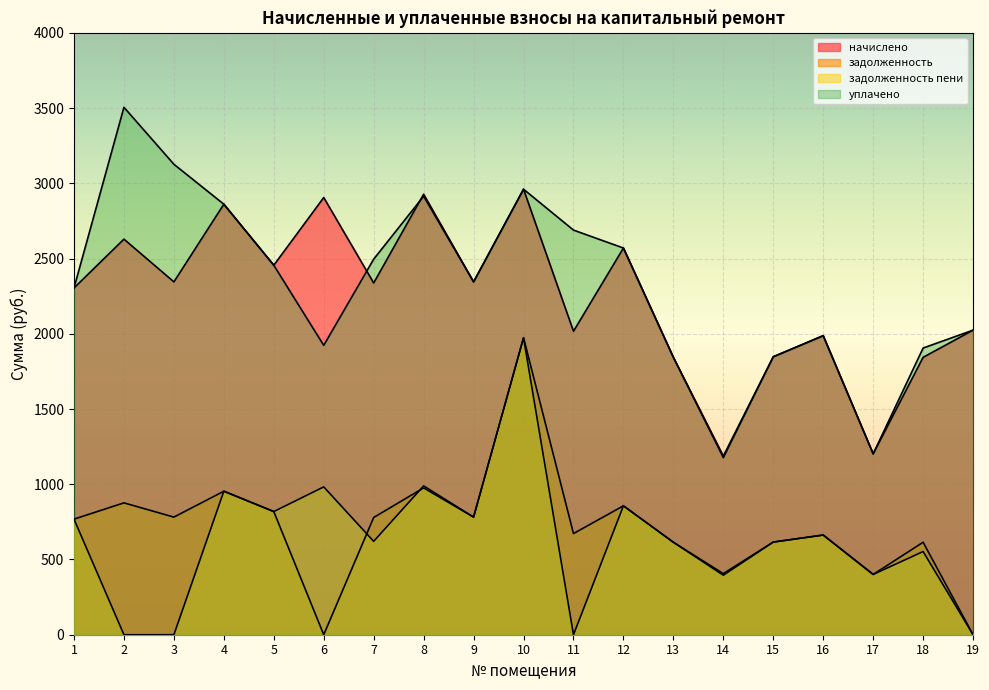

At which category does начислено reach its first local valley?

3